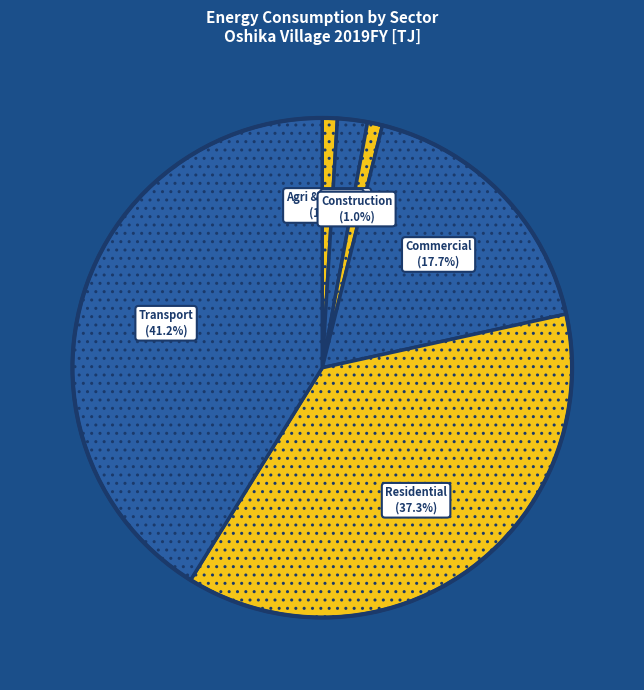

How many segments does this pie chart have?

6